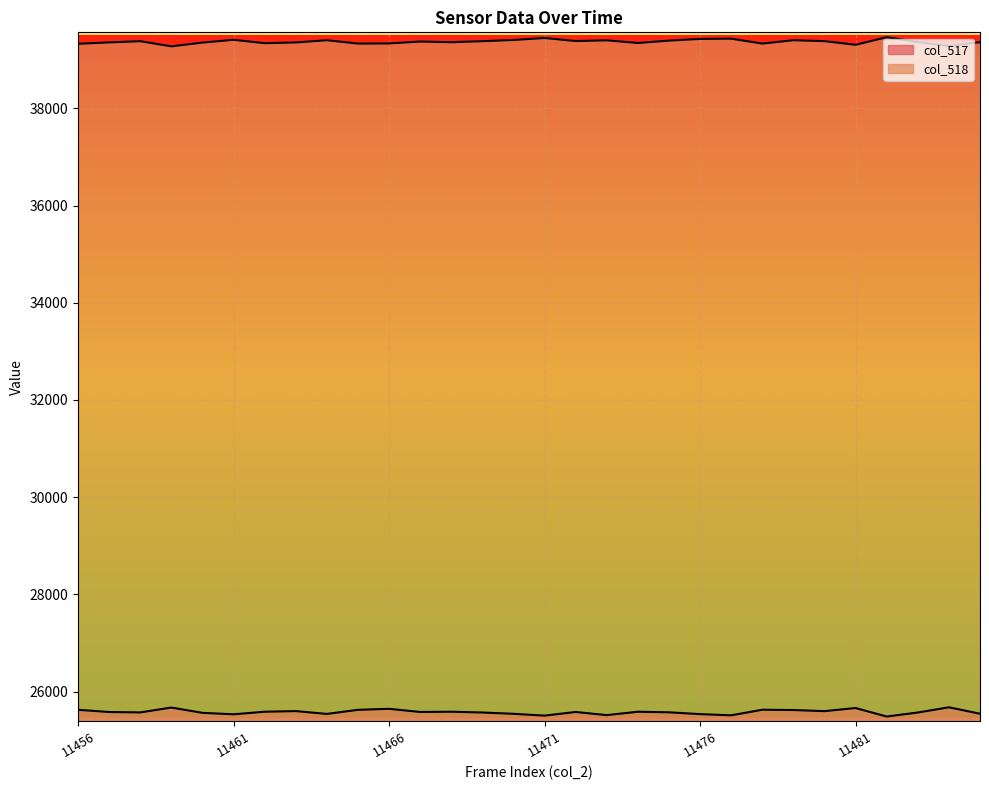

What is the lowest value of the col_517 series?

25486